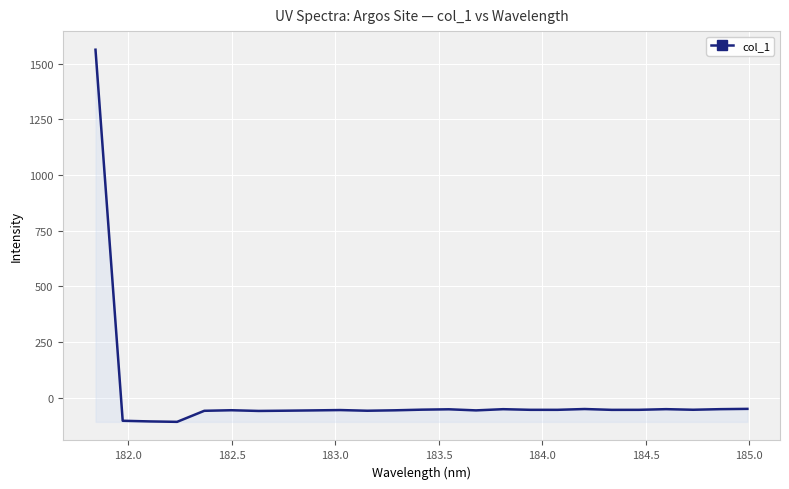

How many negative values are there?

24